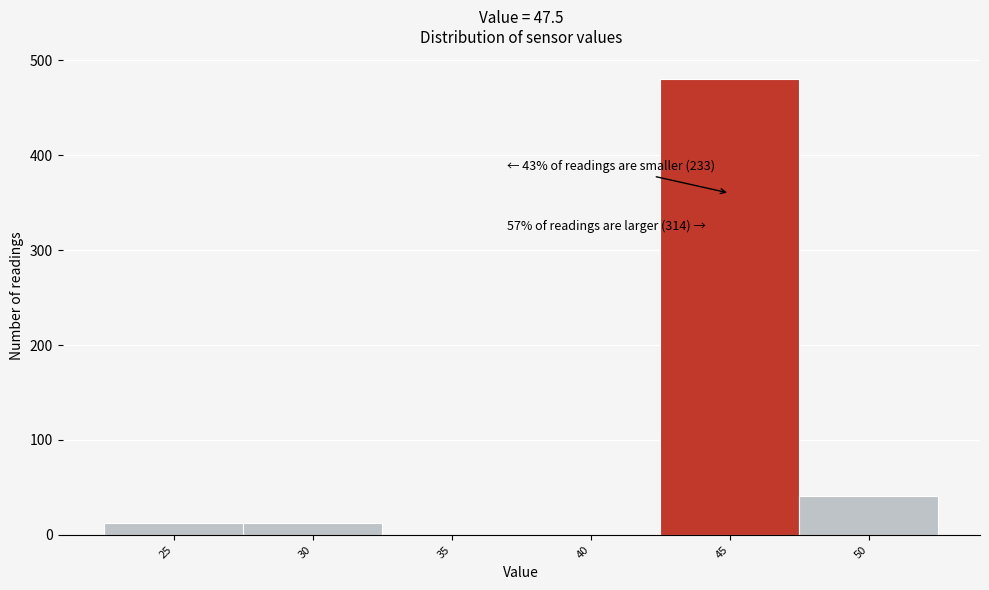

Reading left to right, what are all the values shown in this chart?

25=13	30=13	35=0	40=0	45=480	50=41